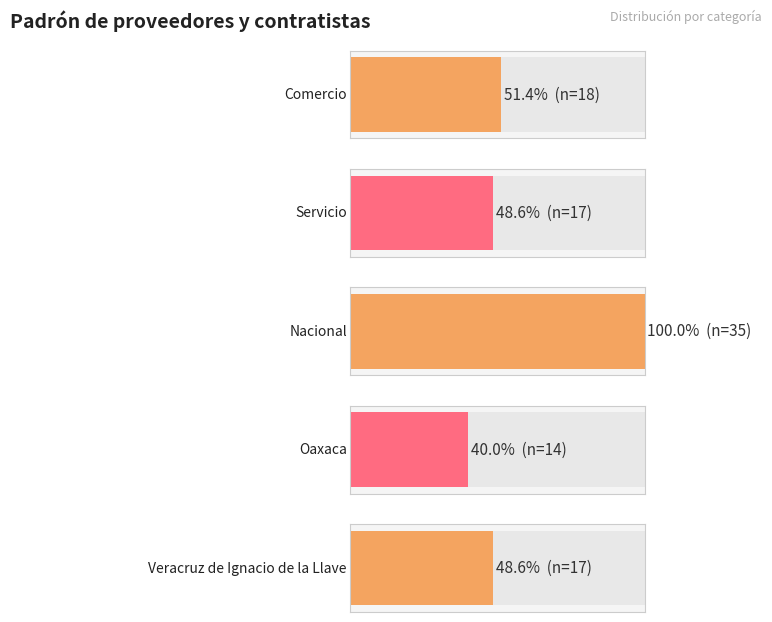

What is the difference between the maximum and minimum values in the Comercio series?

18